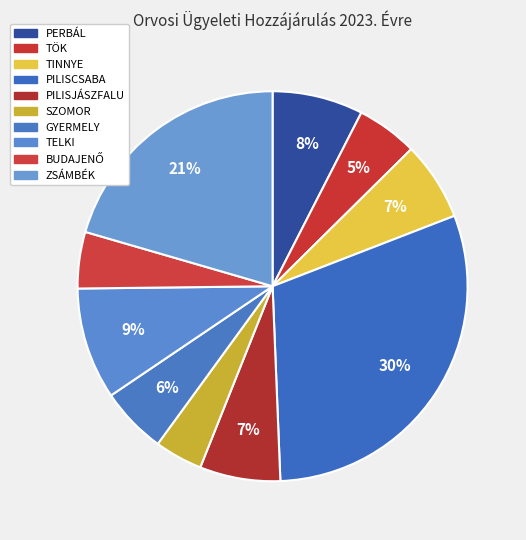

Is it true that TINNYE is 1% of the pie?

False